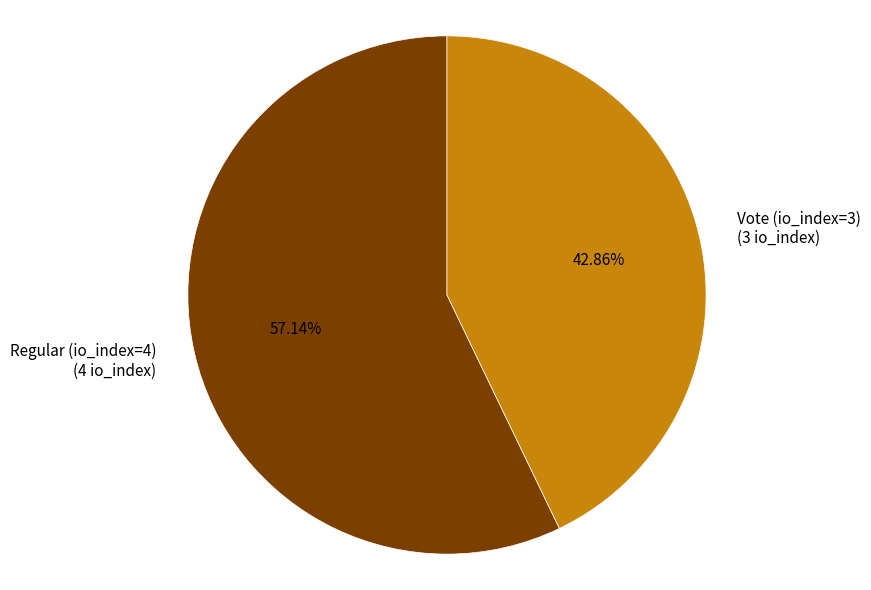

What is the smallest slice in the pie chart?

Vote (io_index=3)